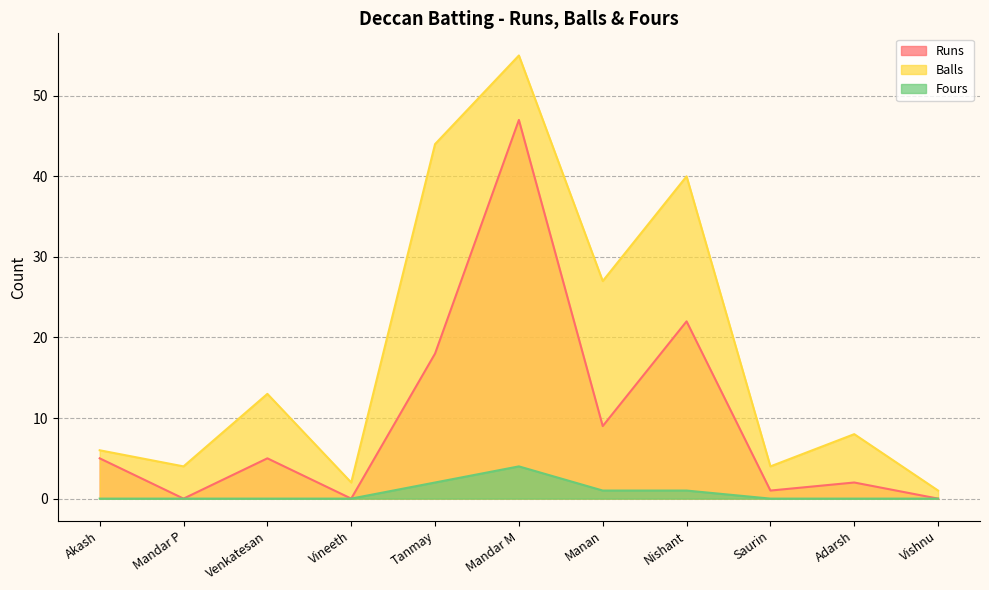

Does the chart display data point markers on the line(s)?

No